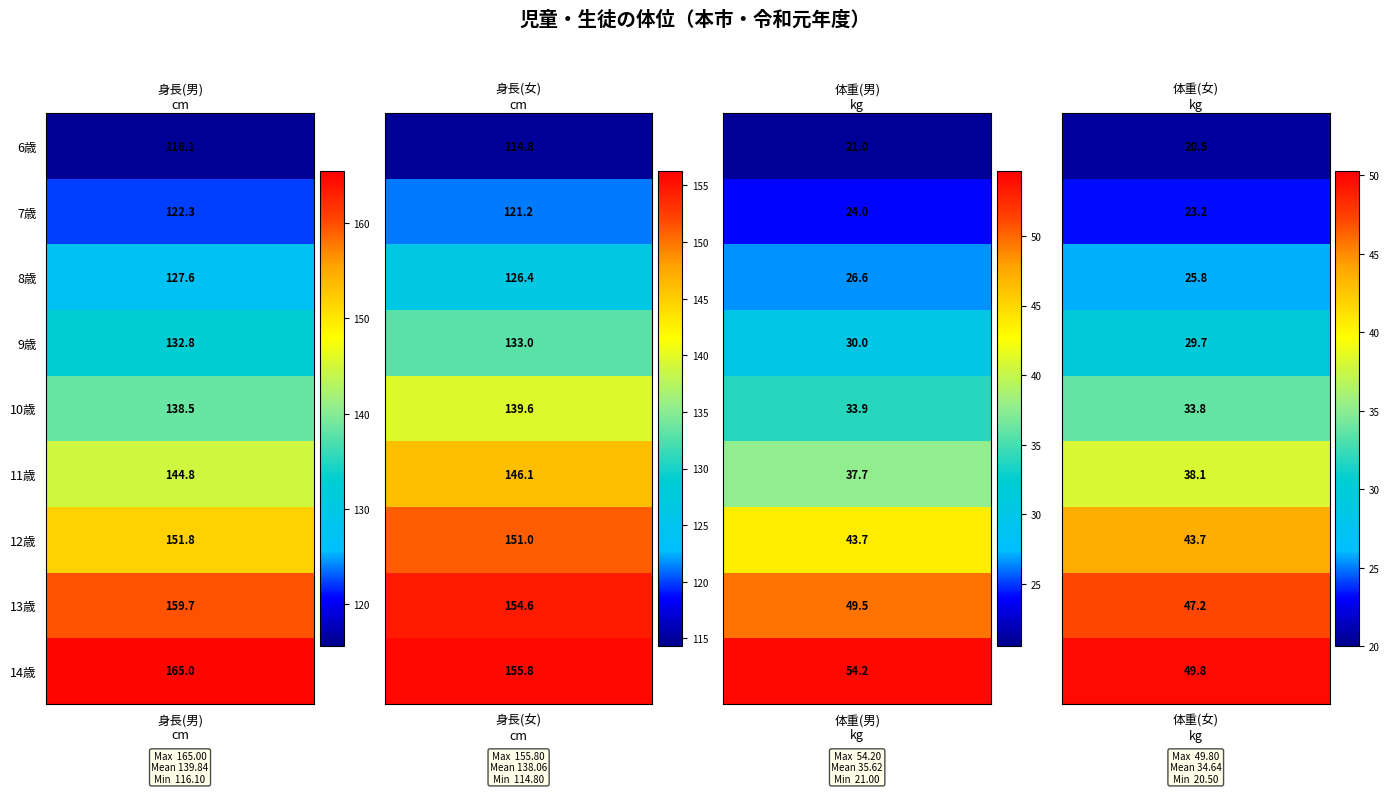

Rank the series by their maximum value, from highest to lowest.

14歳, 13歳, 12歳, 11歳, 10歳, 9歳, 8歳, 7歳, 6歳